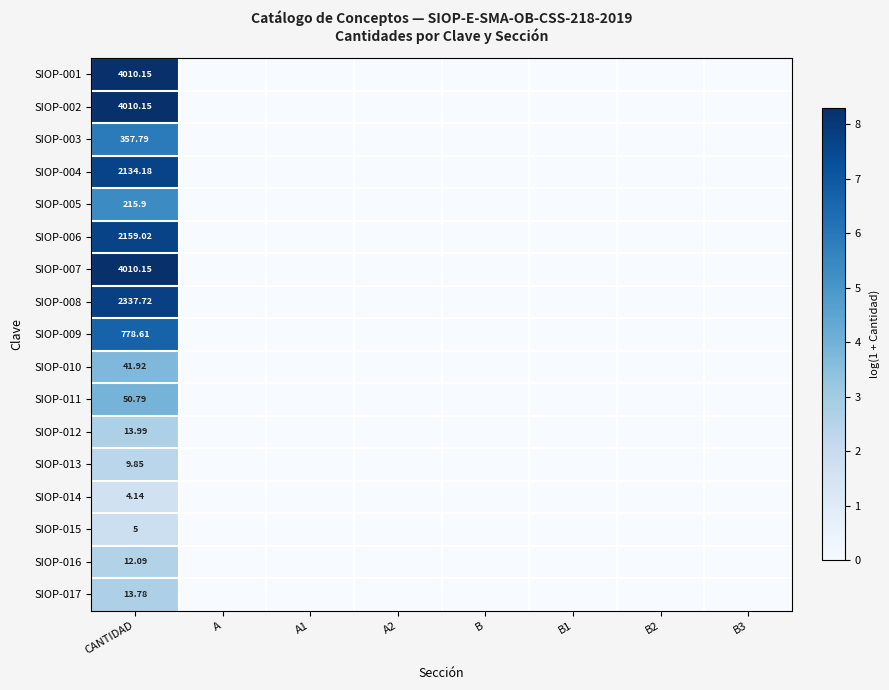

List the series in order of their peak value, lowest first.

SIOP-014, SIOP-015, SIOP-013, SIOP-016, SIOP-017, SIOP-012, SIOP-010, SIOP-011, SIOP-005, SIOP-003, SIOP-009, SIOP-004, SIOP-006, SIOP-008, SIOP-001, SIOP-002, SIOP-007